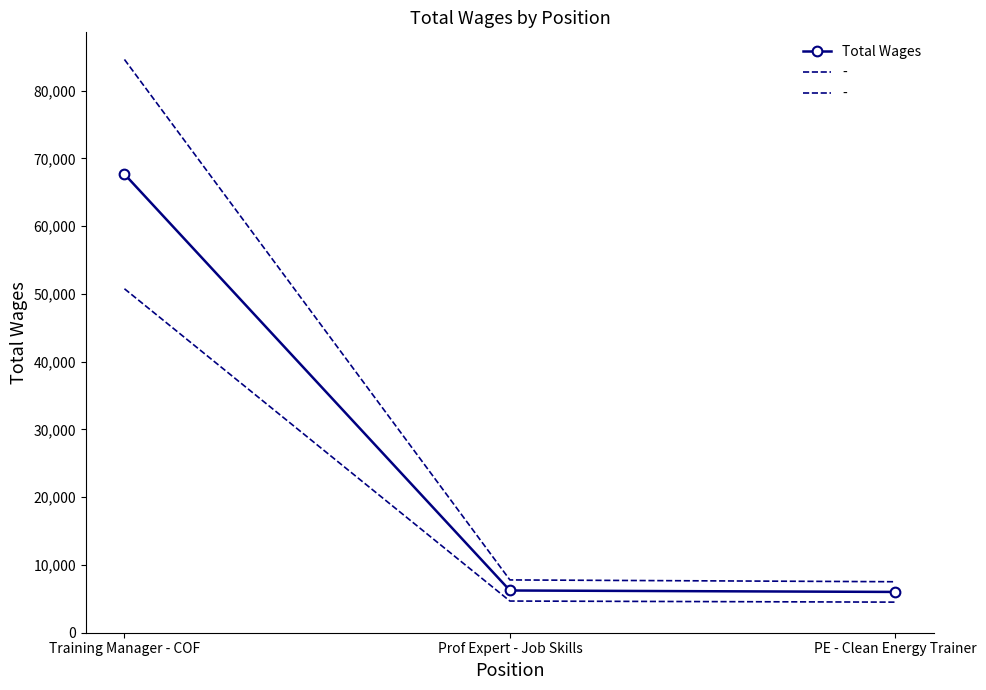

Reading right to left, extract all data points from this chart.

PE - Clean Energy Trainer=6020	Prof Expert - Job Skills=6233	Training Manager - COF=67684